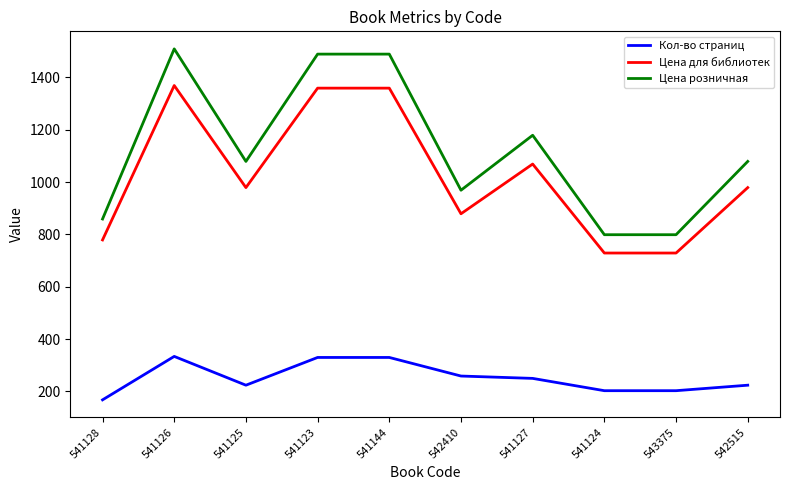

Is it true that Кол-во страниц equals 327 at 541127?

False